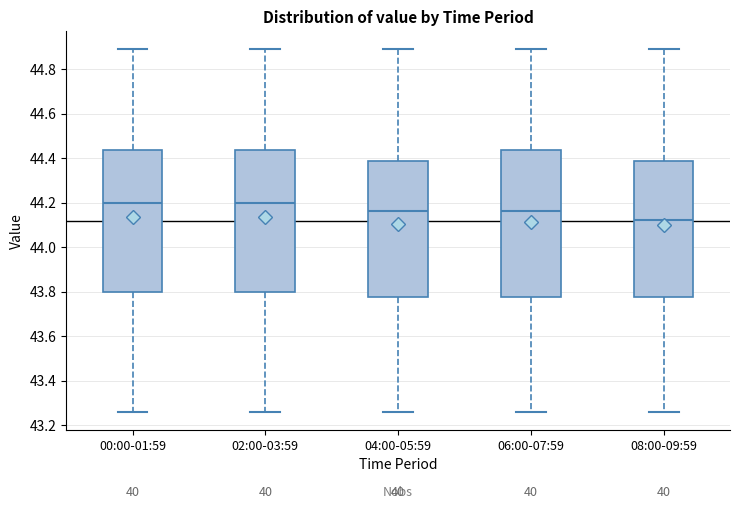

Where is the upper edge of the box for 04:00-05:59 on the y-axis? The values are not printed on the chart, so give them approximately, as read against the axis.

44.38